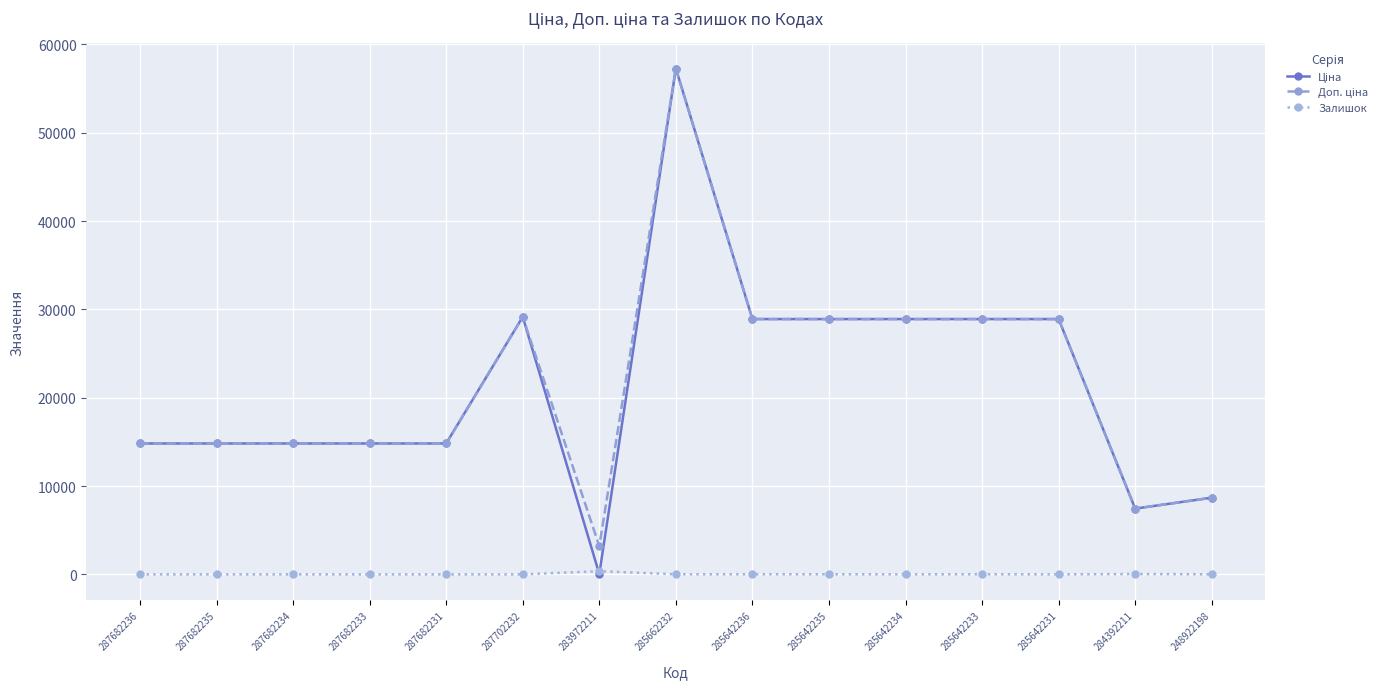

True or false: Залишок has more than 0 points higher than both neighbors.

True